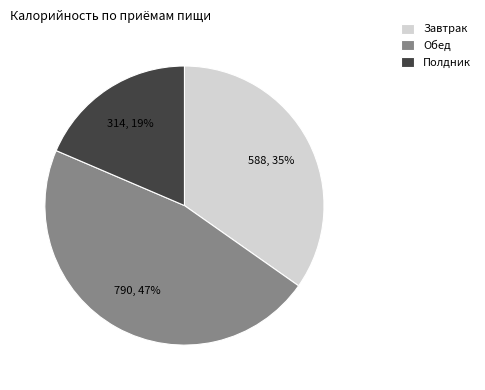

Rank the categories by value from lowest to highest.

Полдник, Завтрак, Обед